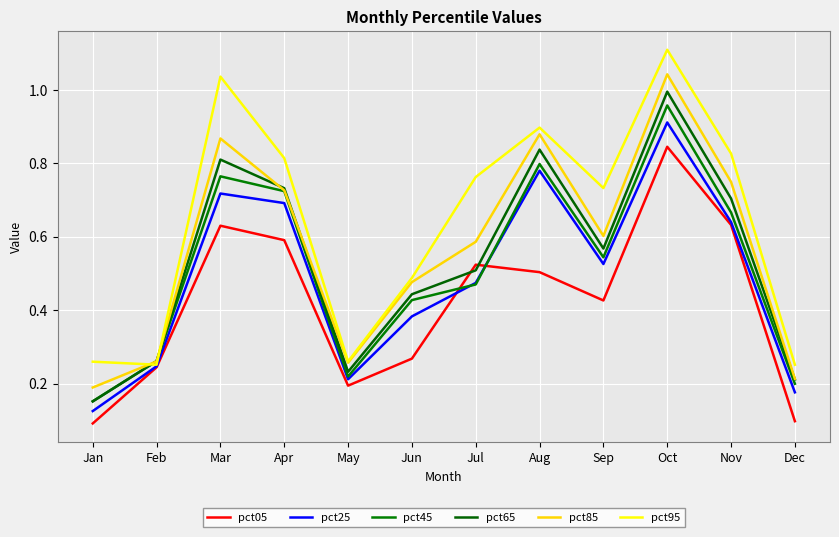

What are all the series names shown in the legend?

pct05, pct25, pct45, pct65, pct85, pct95